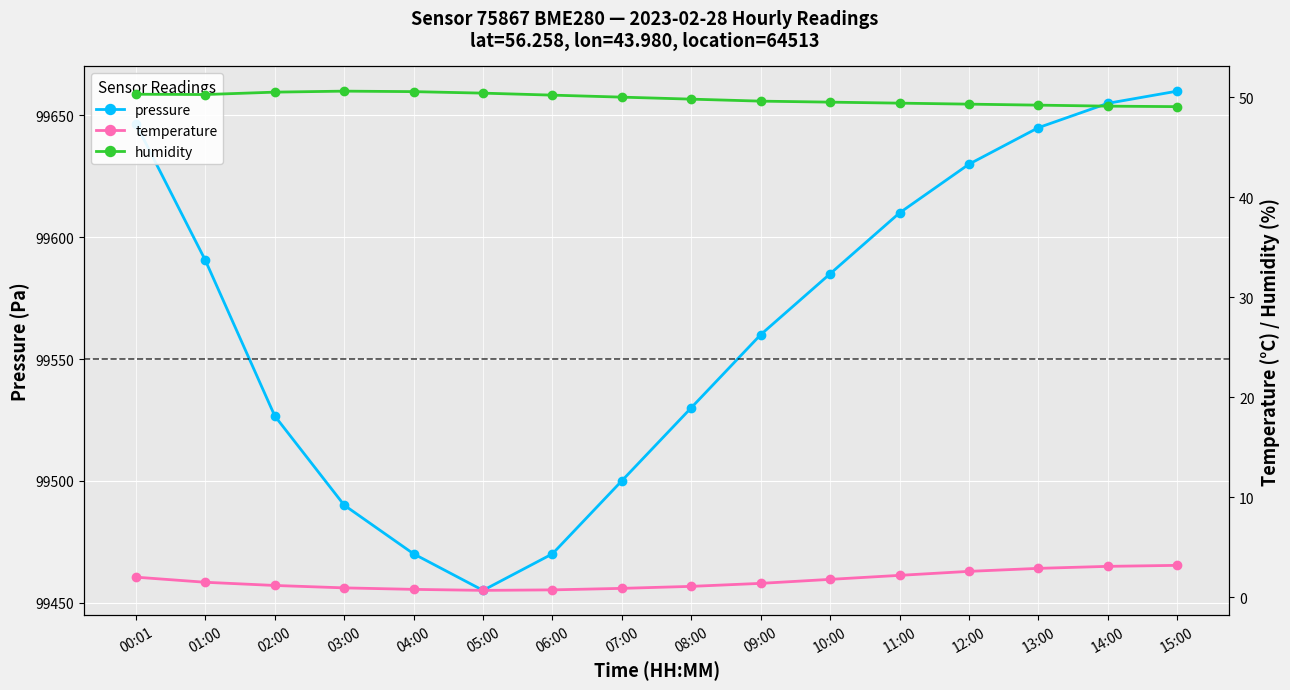

Which has a higher value, 06:00 or 13:00?

13:00